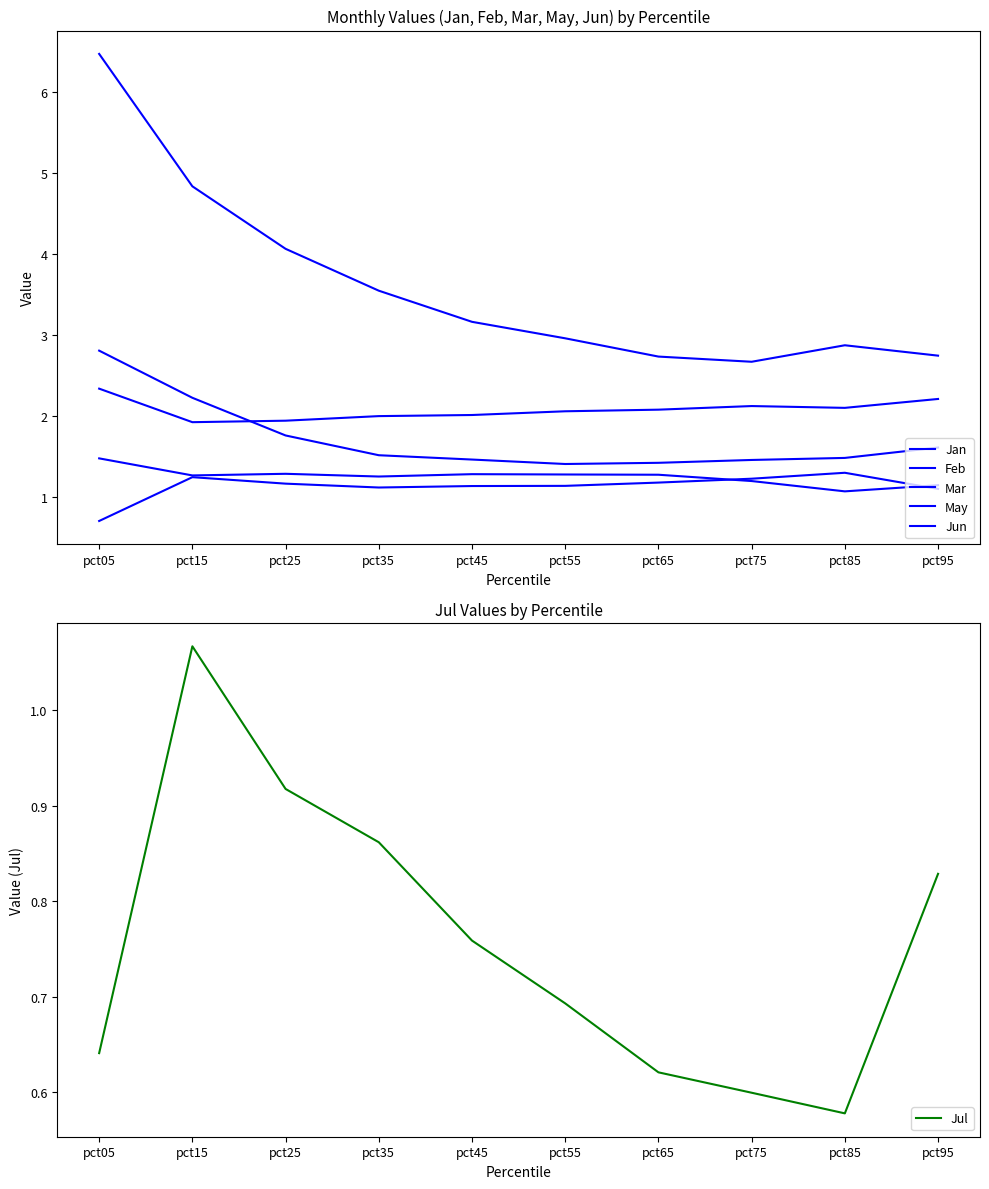

True or false: Jan and Feb cross at least once.

False